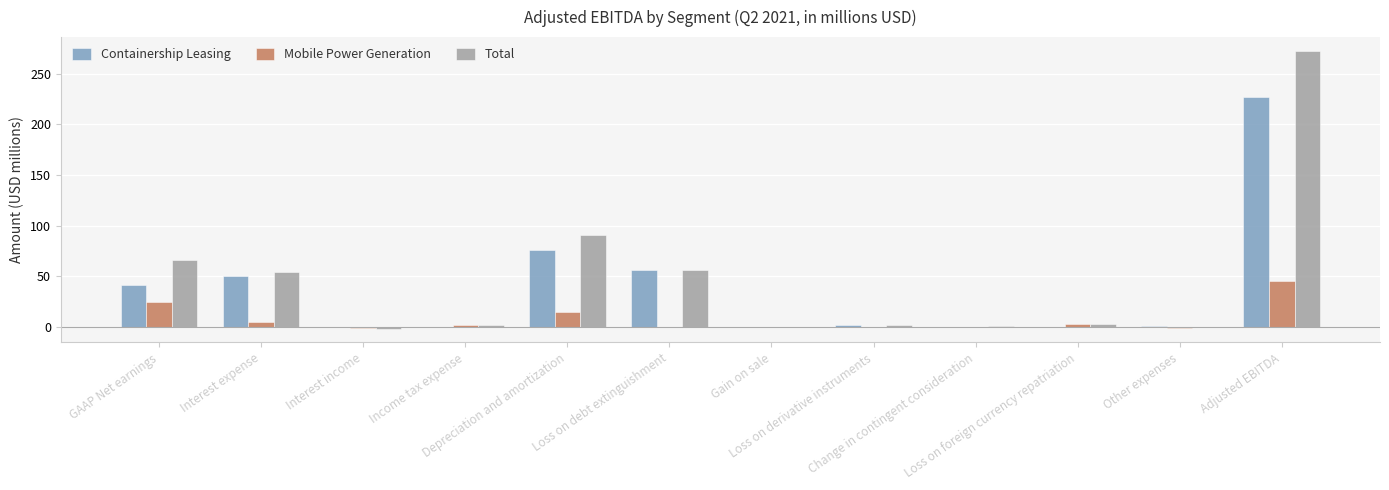

How many data points does each series have?

12